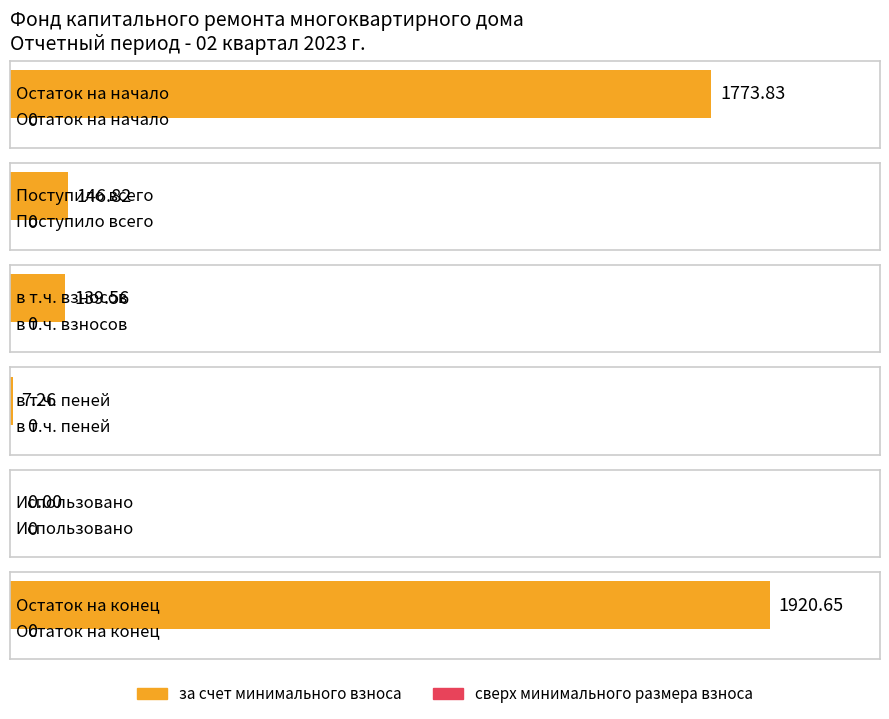

Reading left to right, extract all data points from this chart.

за счет минимального взноса: 1773.8	146.8	139.6	7.3	0.0	1920.7
сверх минимального размера взноса: 0.0	0.0	0.0	0.0	0.0	0.0